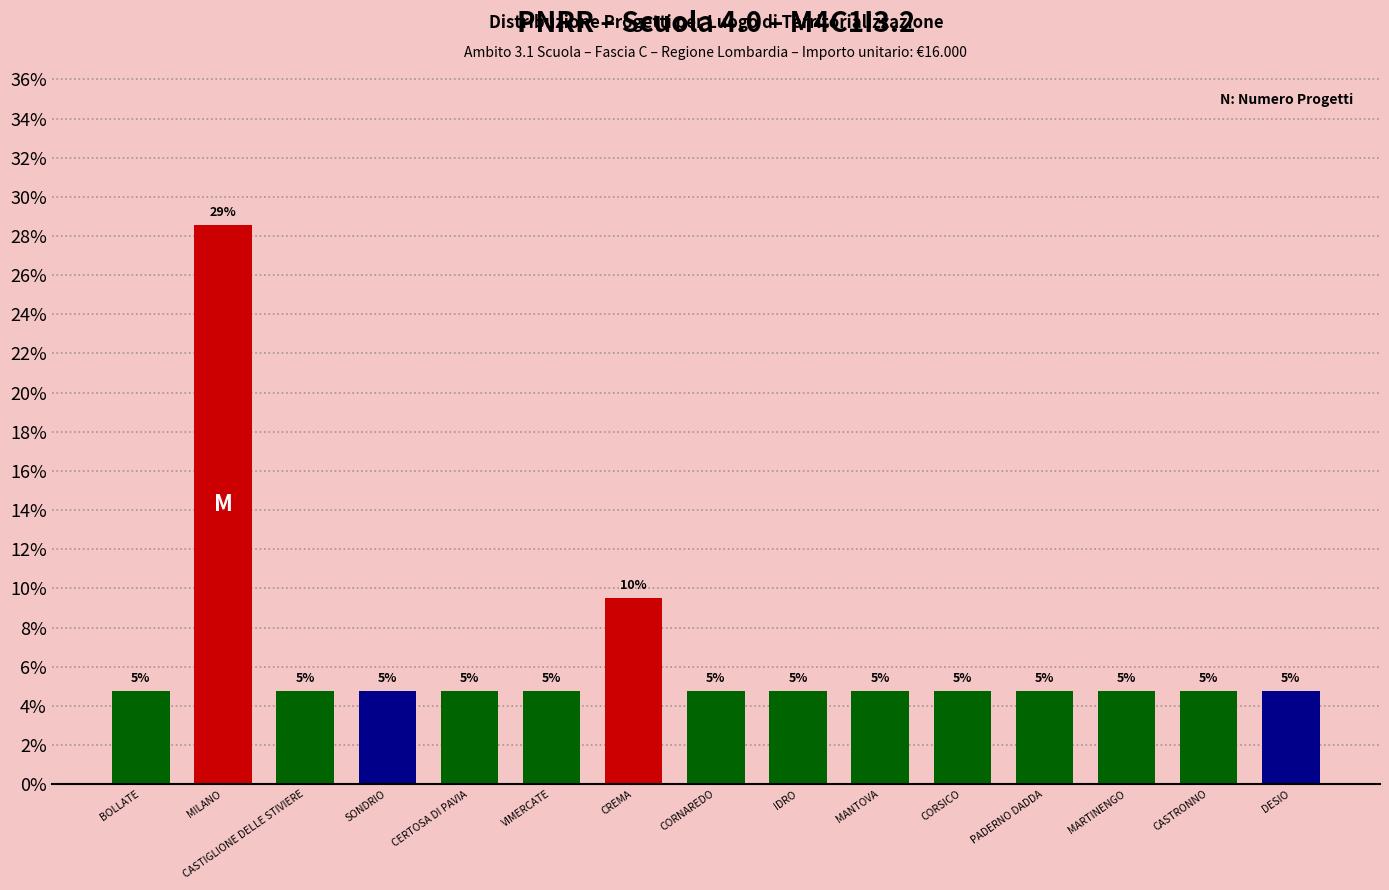

How many bars are there in total?

15